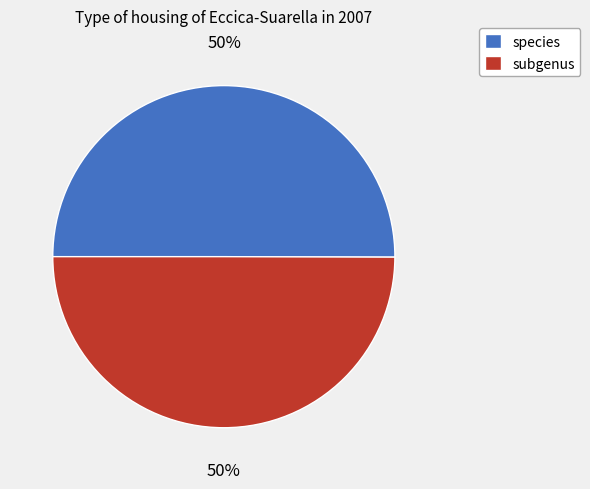

Count the number of slices in the pie.

2